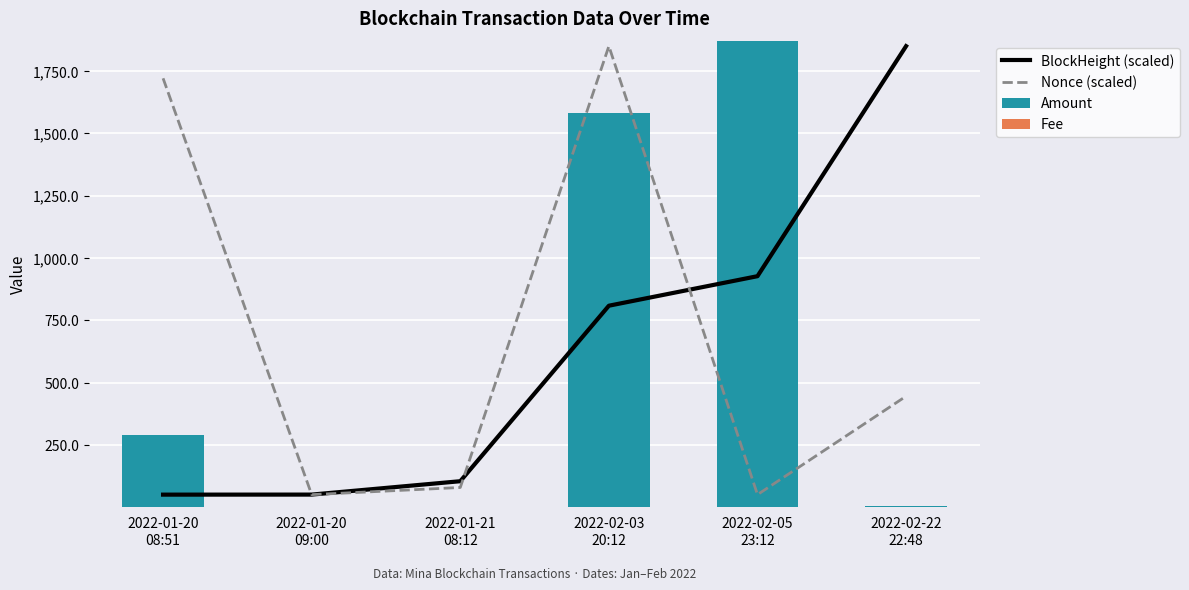

What are all the series names shown in the legend?

BlockHeight (scaled), Nonce (scaled), Amount, Fee